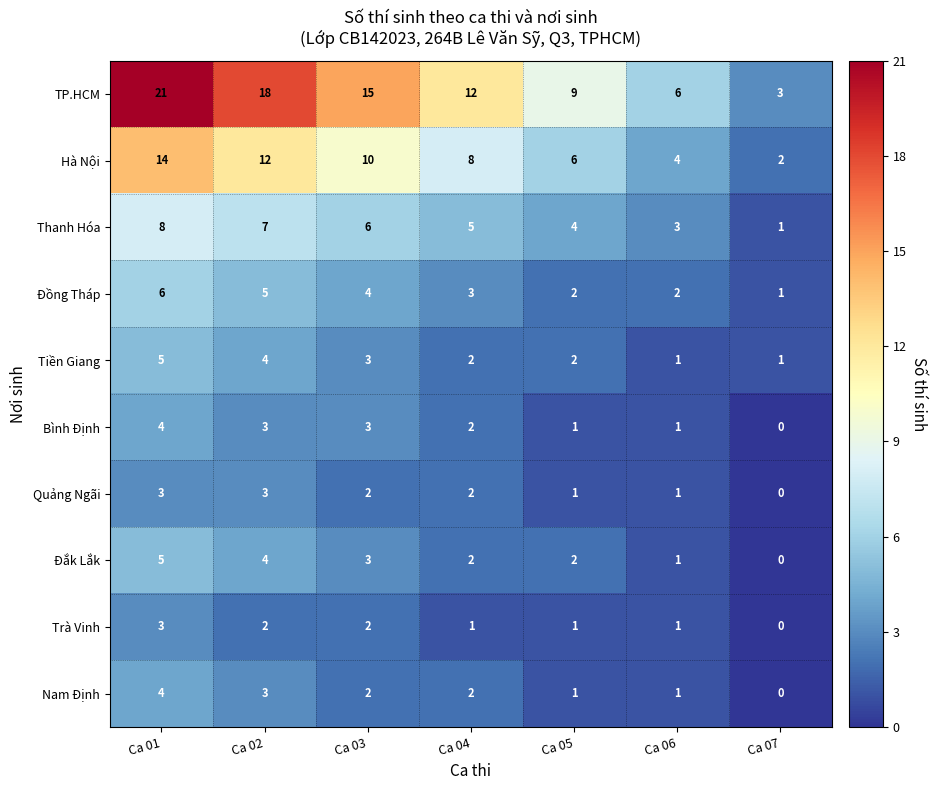

Is it true that Đồng Tháp equals 2 at Ca 07?

False